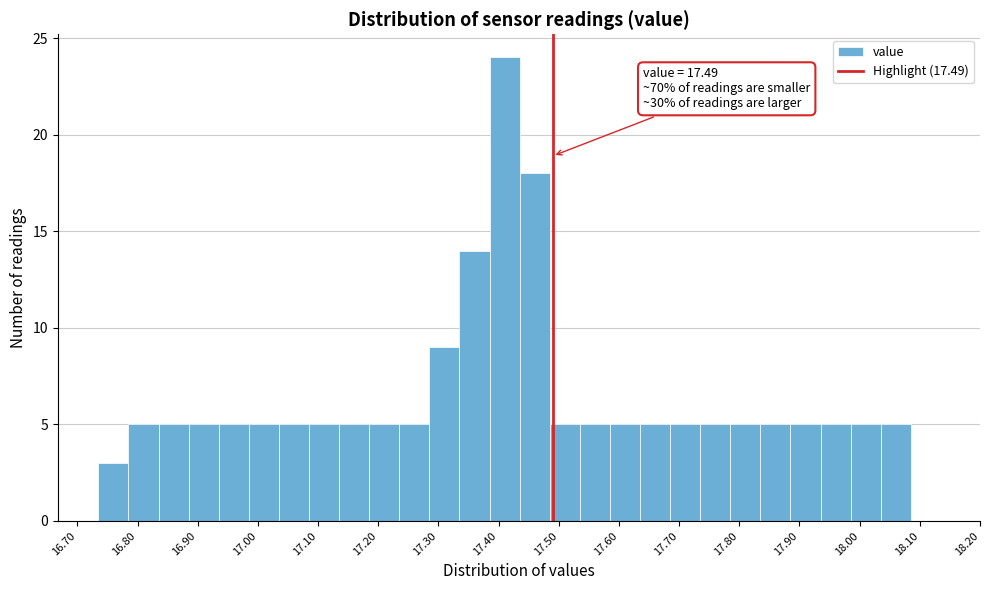

Which range on the x-axis has the tallest bar?

17.385 to 17.435